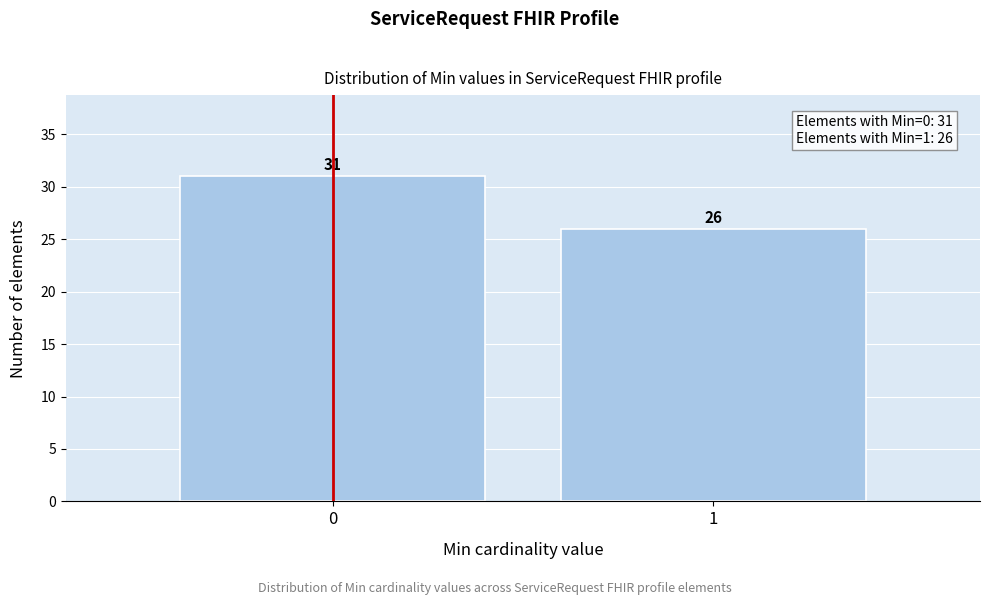

Reading right to left, list all the values displayed in this chart.

1=26	0=31